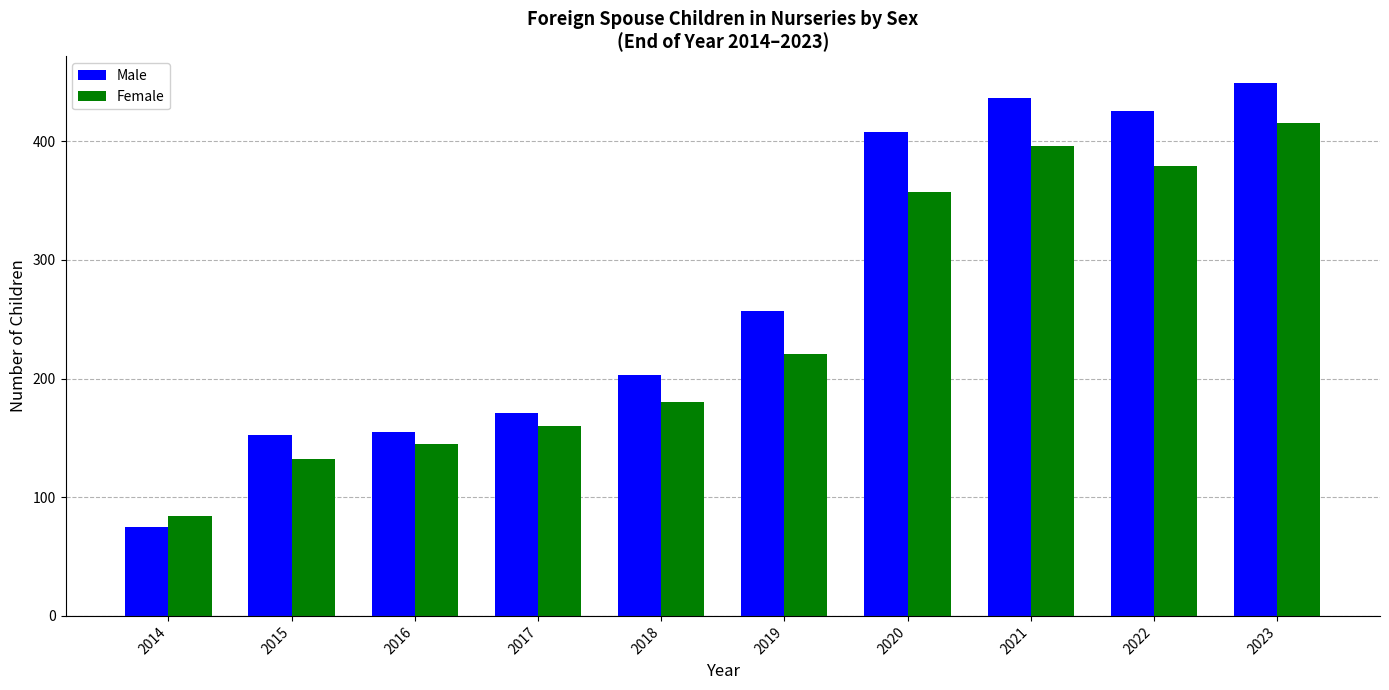

What are all the series names shown in the legend?

Male, Female